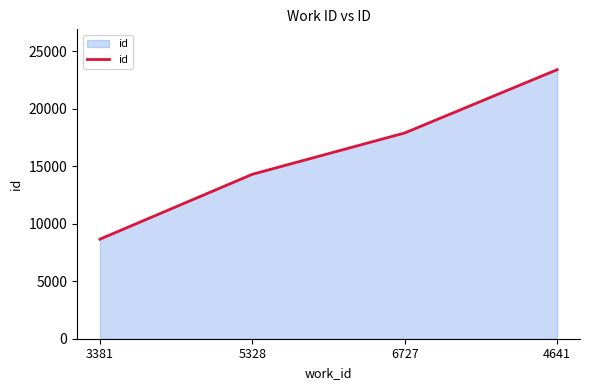

Approximately how many times larger is the value at 6727 compared to 4641?

0.8